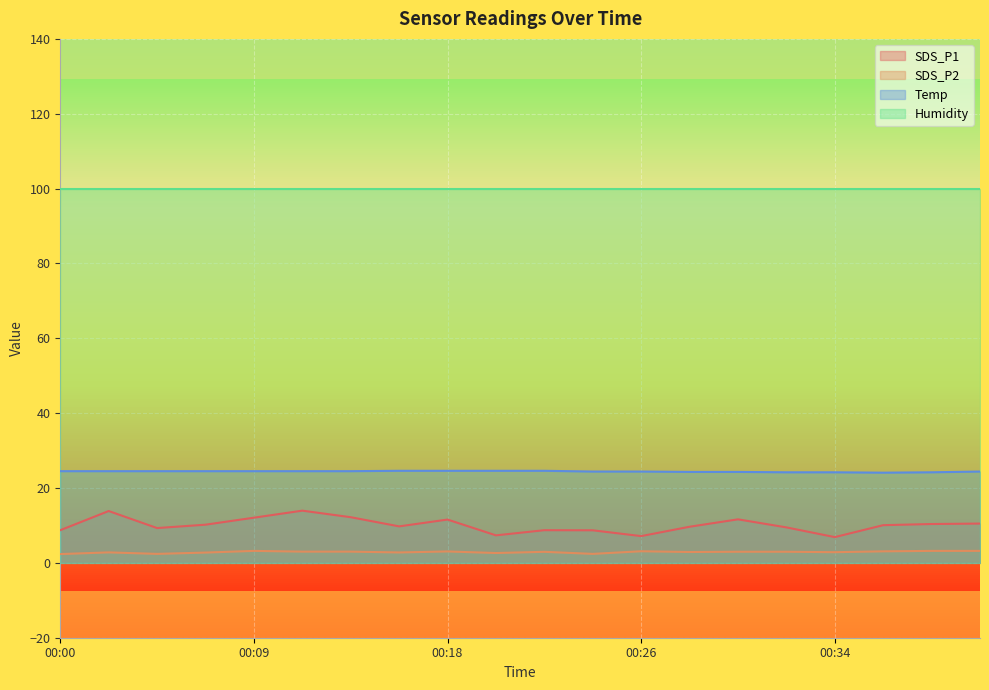

What is the difference between the maximum and second lowest values in the Temp series?

0.4